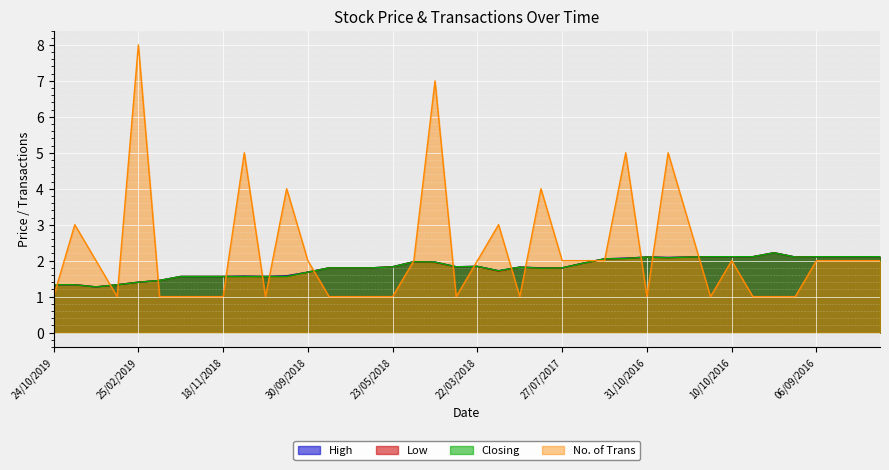

The value of Closing at 13/10/2016 is 2.1. True or false?

True